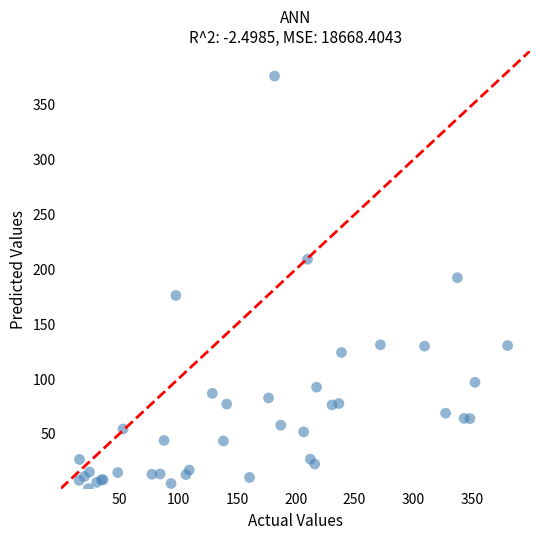

What Y value in the scatter plot is closest to 188?

192.4